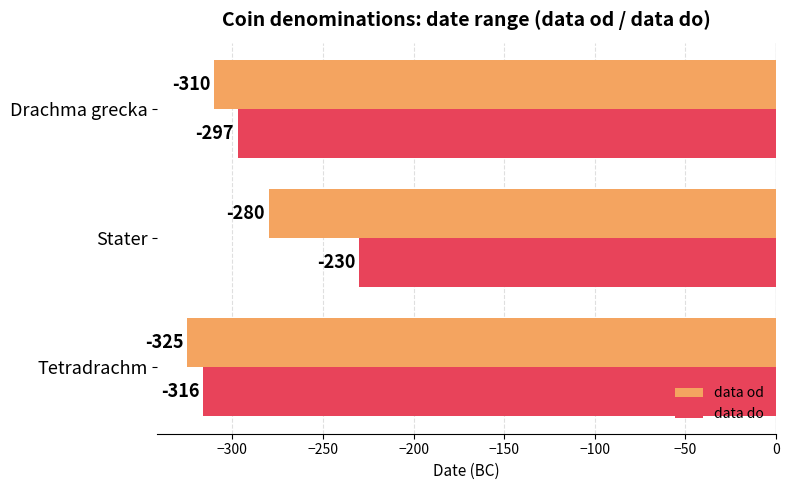

Is it true that data do equals -197 at Drachma grecka?

False